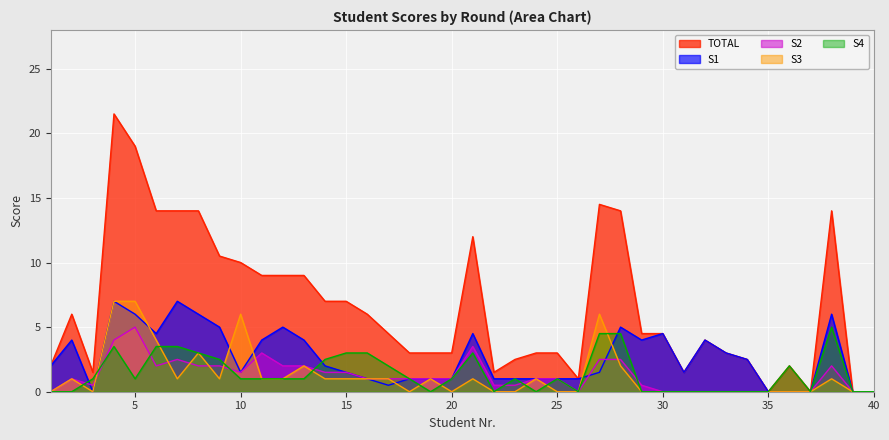

Is the value of S4 at 24 greater than the value of S1 at 11?

No